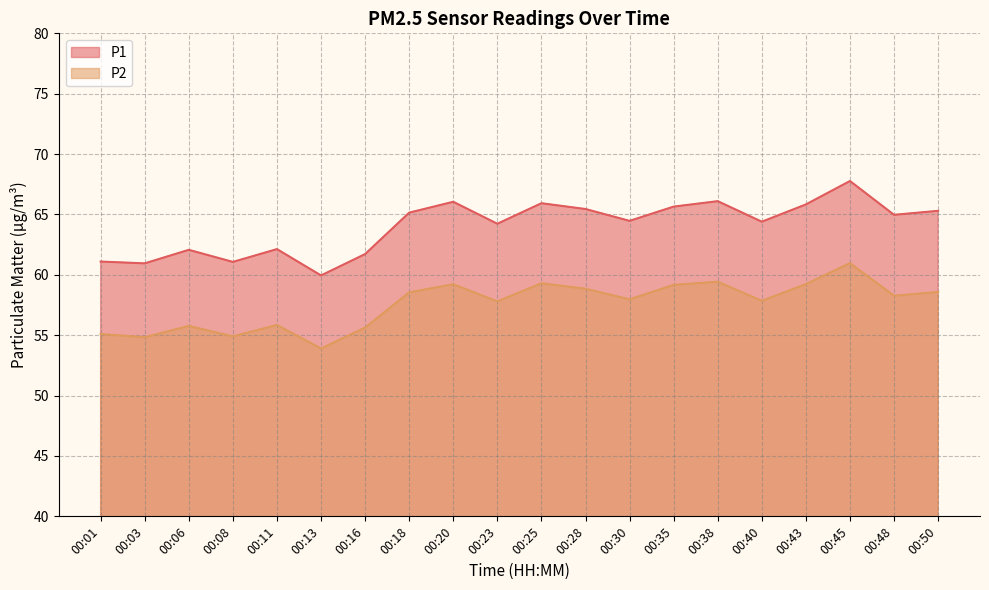

At which label does P2 reach its minimum?

00:13